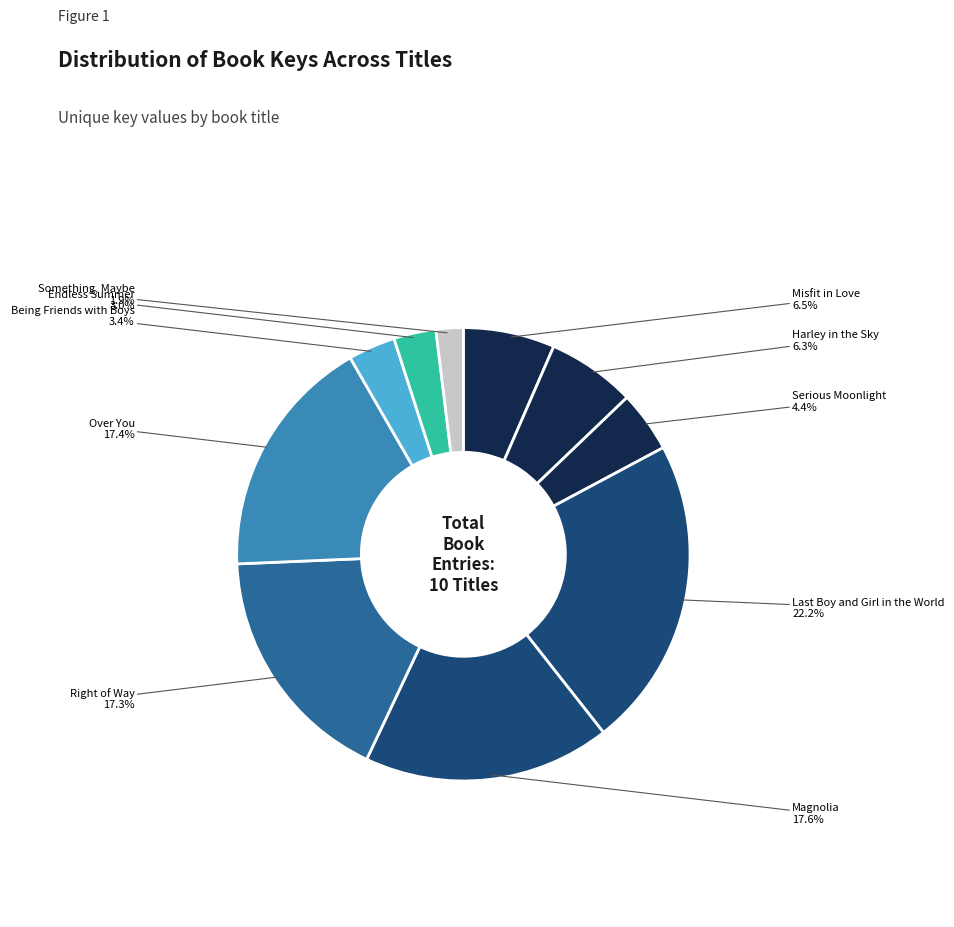

To the nearest percent, what is the difference between the largest and smallest slice percentages?

20%